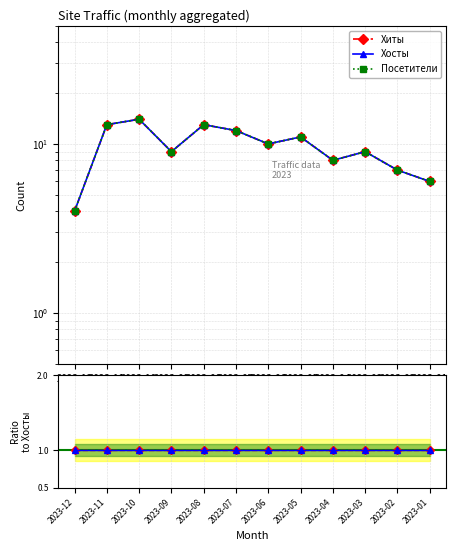

How many interior local peaks does the Хосты series have?

4